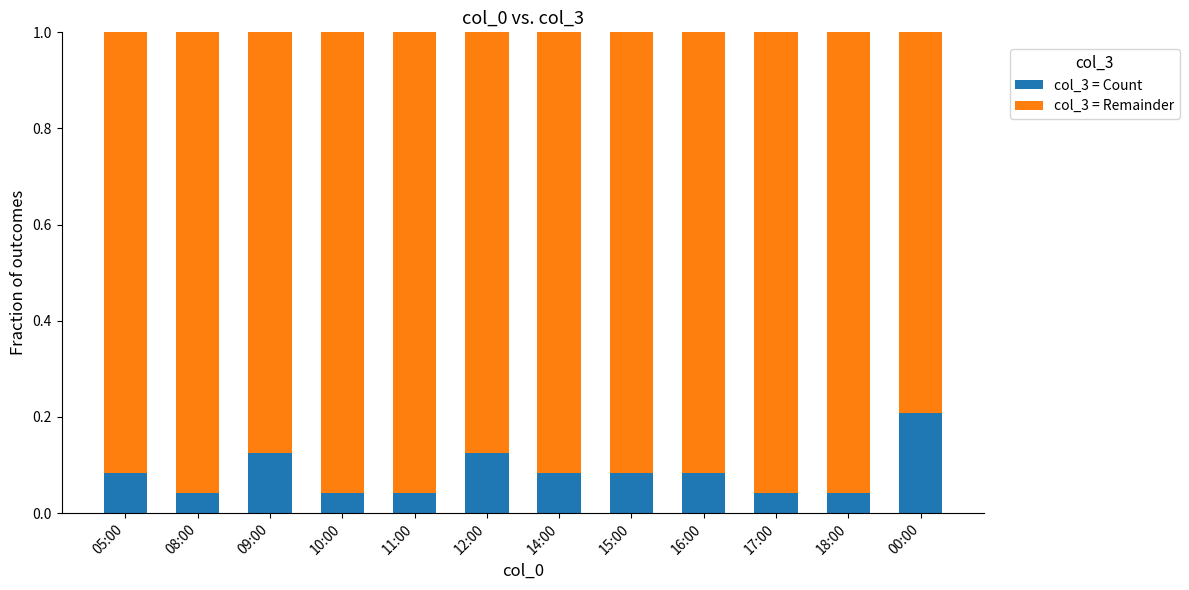

Which category has the highest value in the col_3 = Count series?

00:00